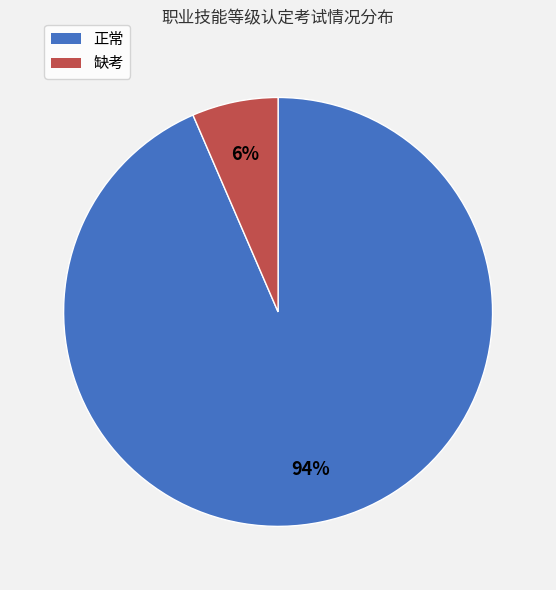

To the nearest percent, what is the average slice percentage?

50%